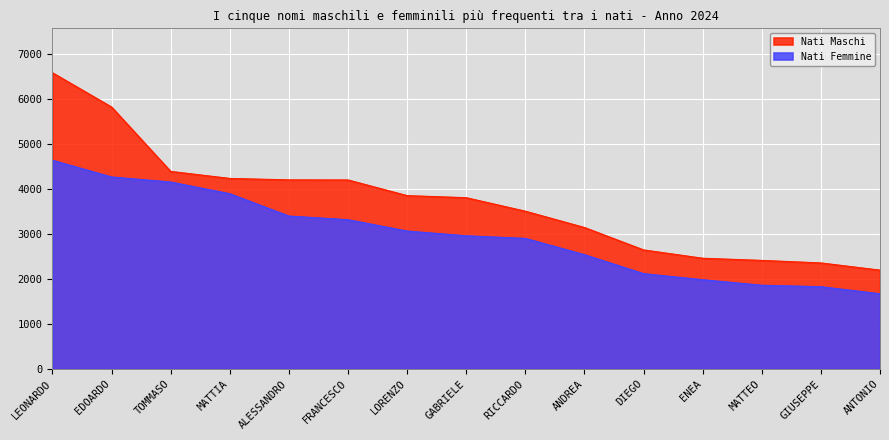

What value does the Nati Maschi series have at ENEA?

2460